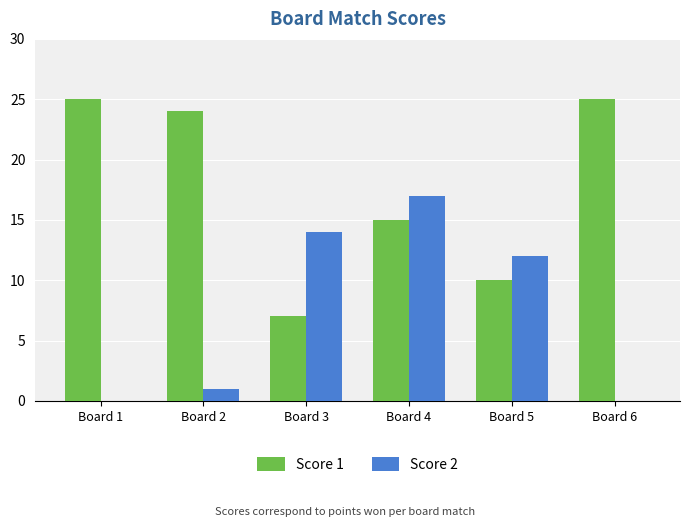

Reading left to right, list all the values displayed in this chart.

Score 1: Board 1=25	Board 2=24	Board 3=7	Board 4=15	Board 5=10	Board 6=25
Score 2: Board 1=0	Board 2=1	Board 3=14	Board 4=17	Board 5=12	Board 6=0